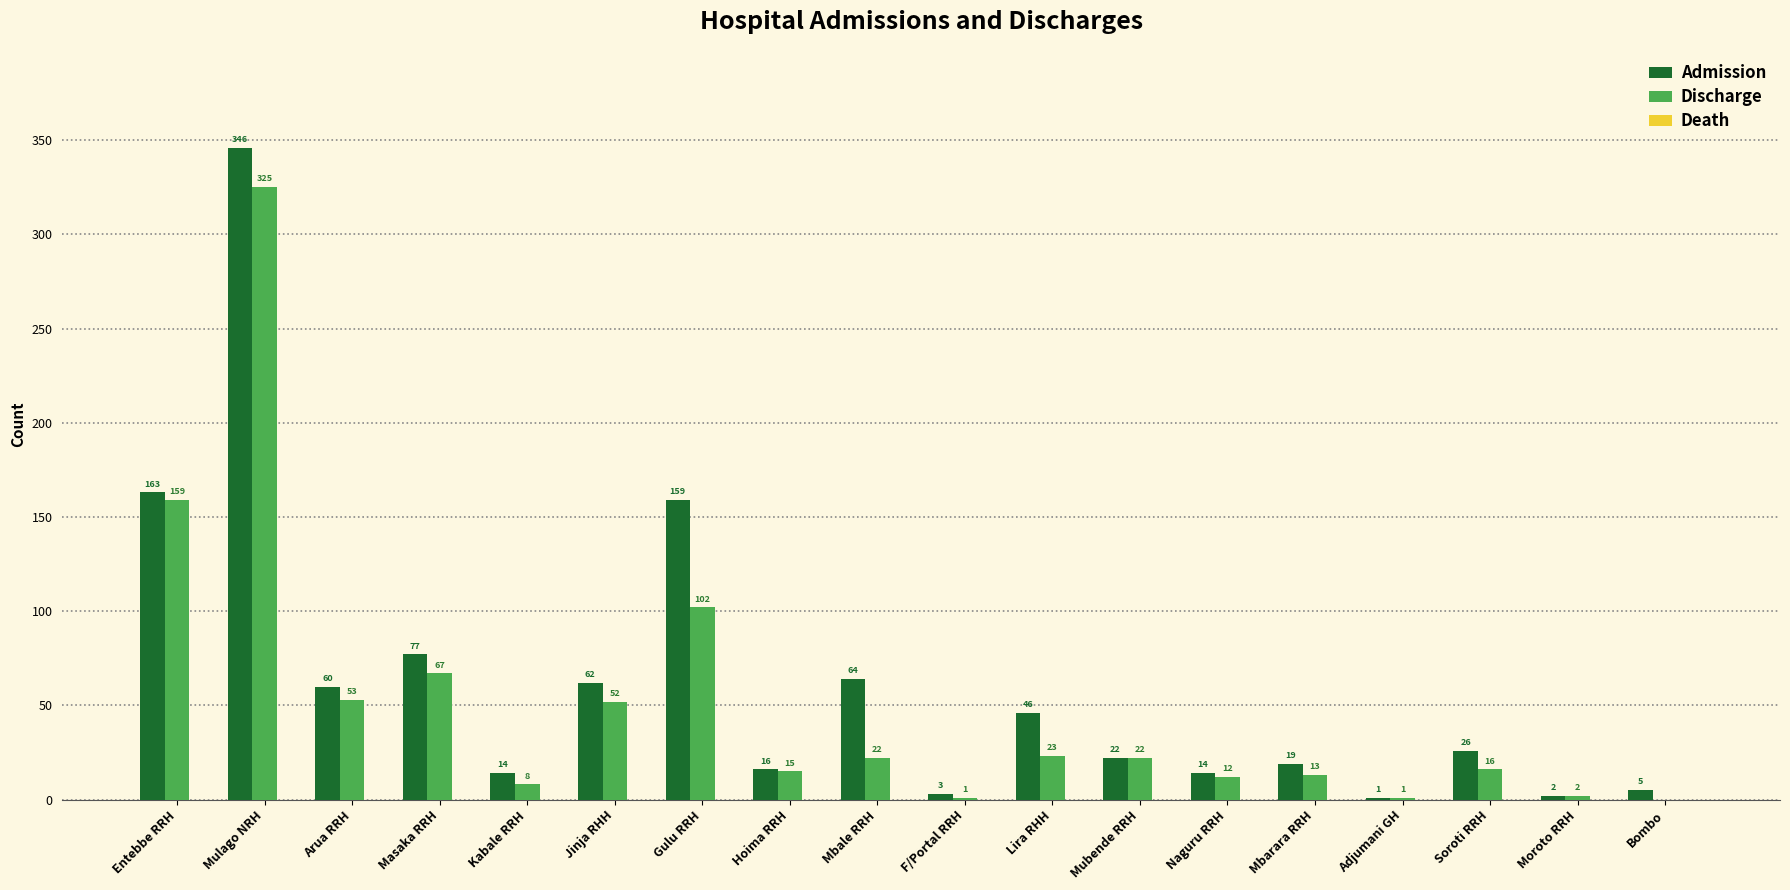

What is the sum of all Discharge values?

893